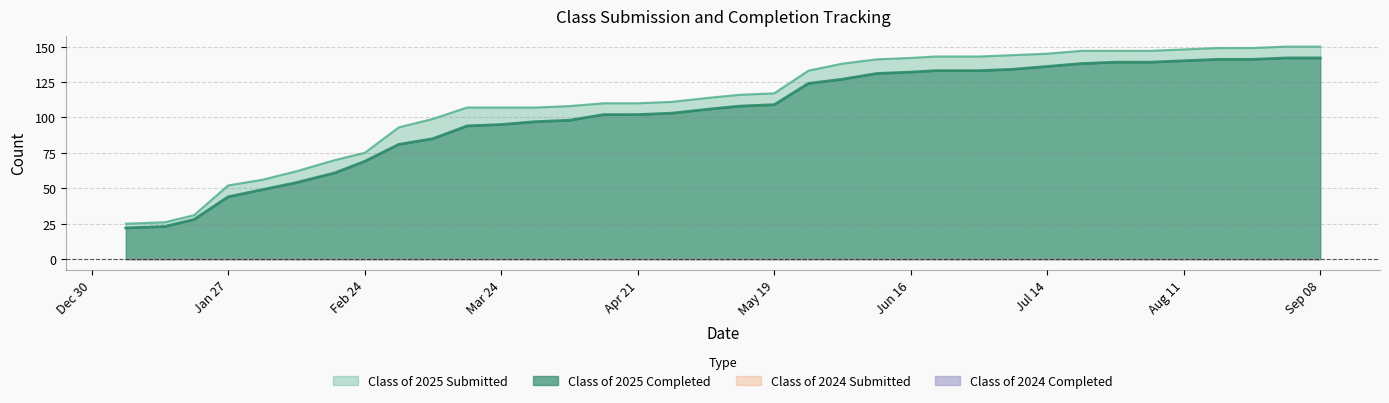

How many values in the Class of 2025 Completed series exceed 108?

17